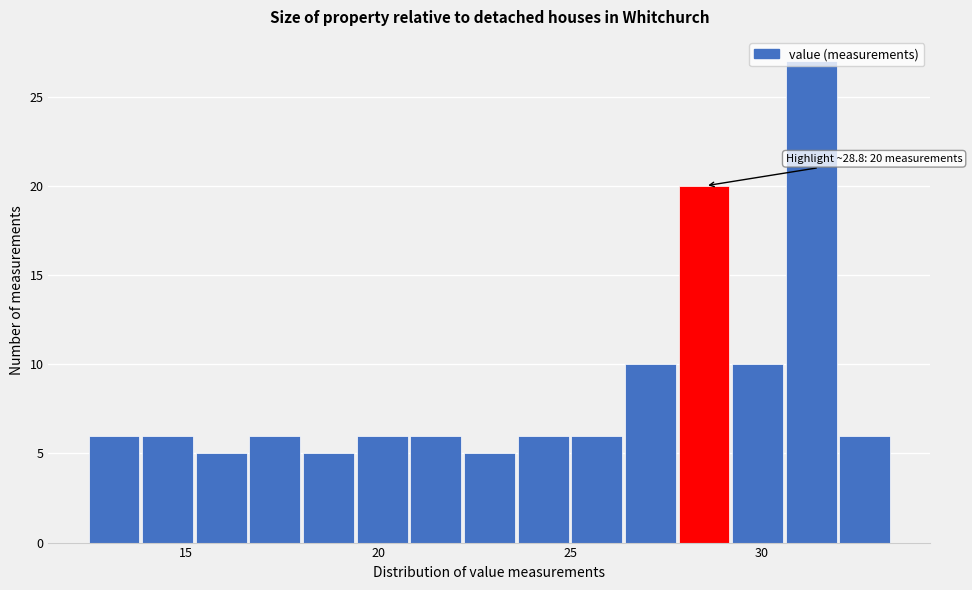

Around what value on the x-axis is the tallest bar? Give the approximate position of its centre, as read against the axis.

31.5